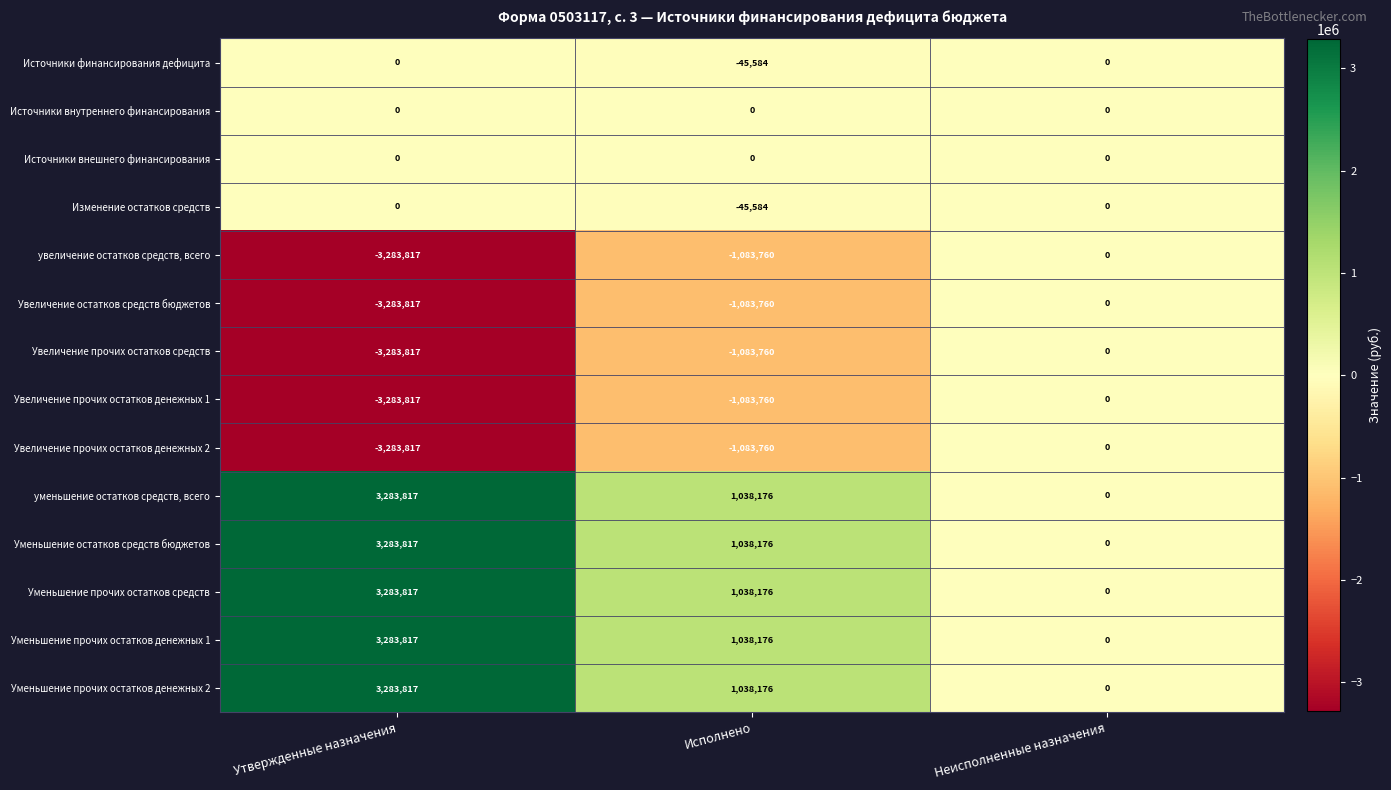

How many values in the Источники финансирования дефицита series are below 0?

1